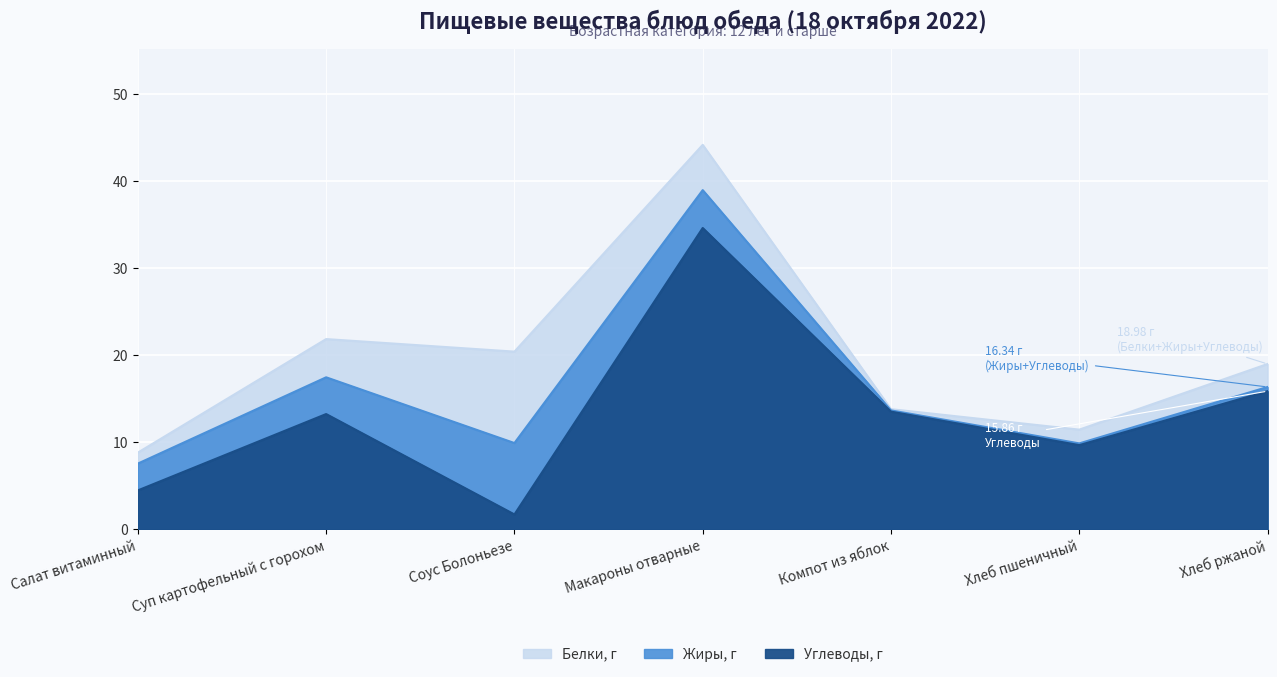

What is the sum of all Жиры, г values?

20.7